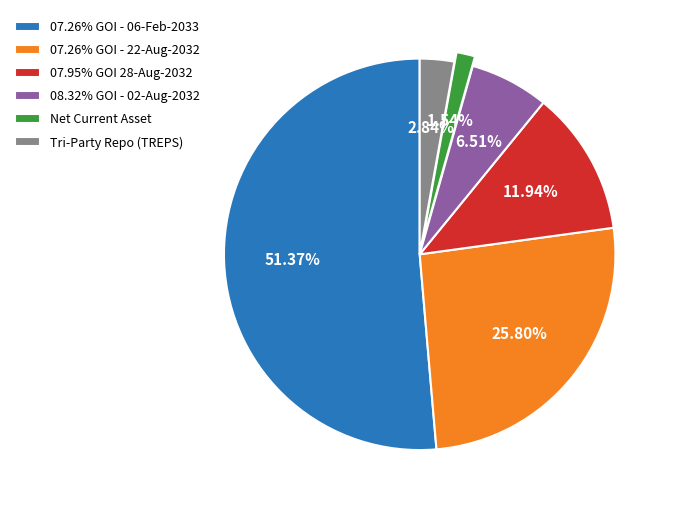

Is the sum of Tri-Party Repo (TREPS) and 07.26% GOI - 22-Aug-2032 greater than half?

No